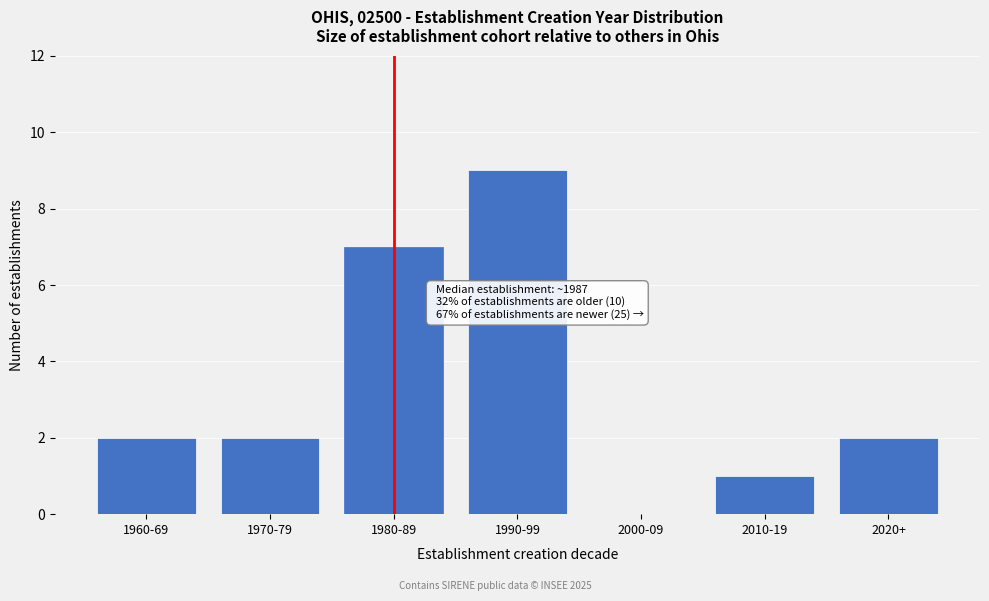

Reading left to right, list all the values displayed in this chart.

1960-69=2	1970-79=2	1980-89=7	1990-99=9	2000-09=0	2010-19=1	2020+=2